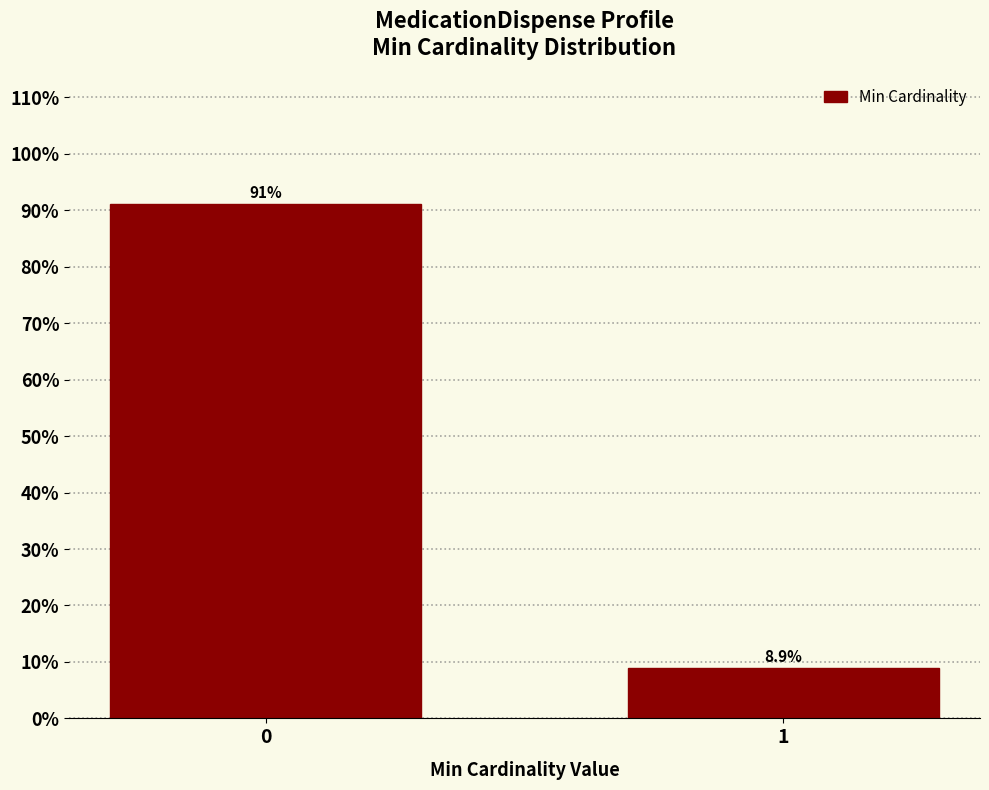

Reading left to right, extract all data points from this chart.

0=91.1	1=8.9